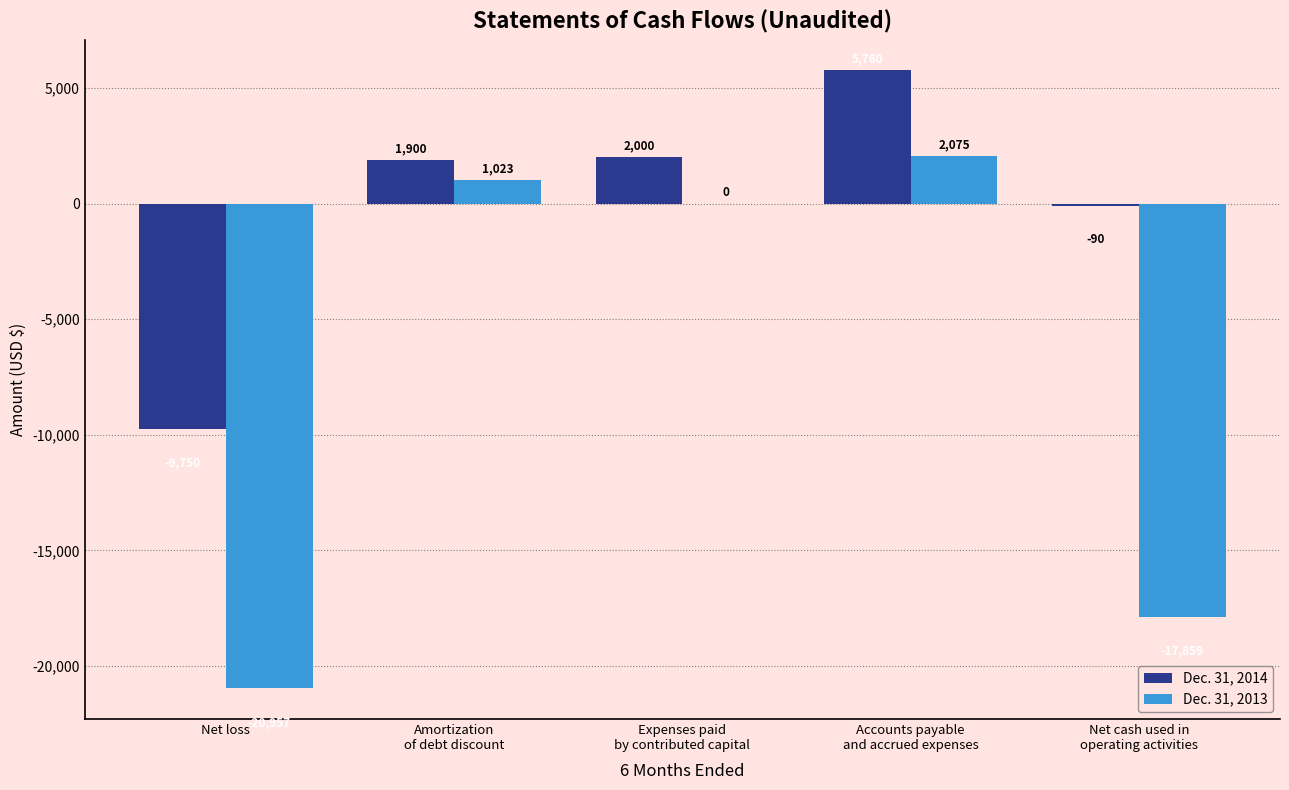

What is the sum of all Dec. 31, 2013 values?

-35718